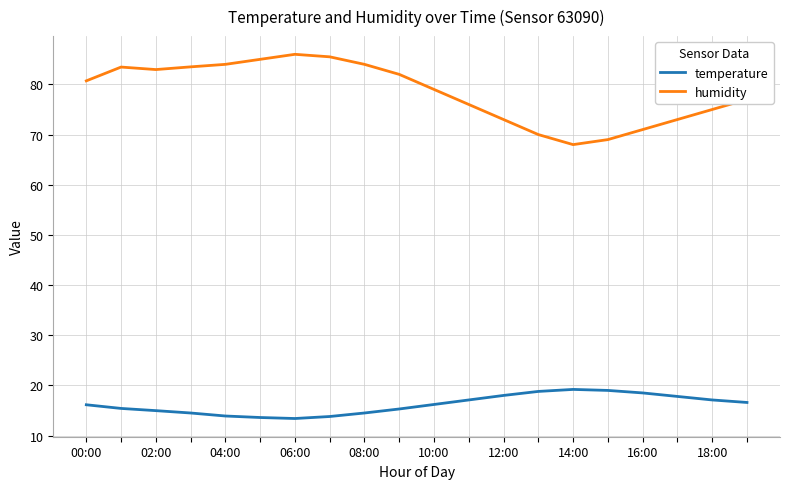

What is the maximum value for humidity?

86.0